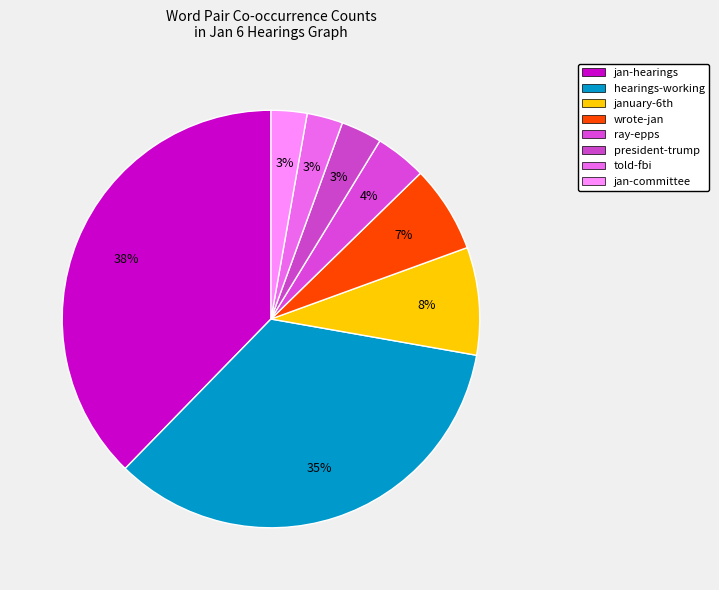

Count the number of slices in the pie.

8